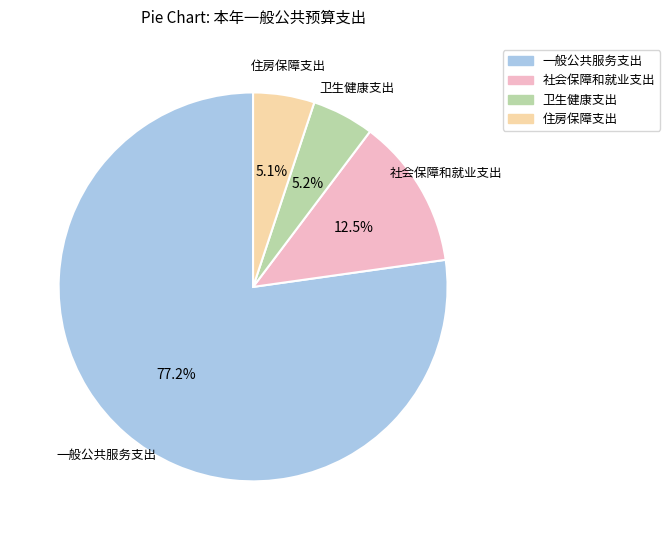

Which has a higher value, 社会保障和就业支出 or 卫生健康支出?

社会保障和就业支出